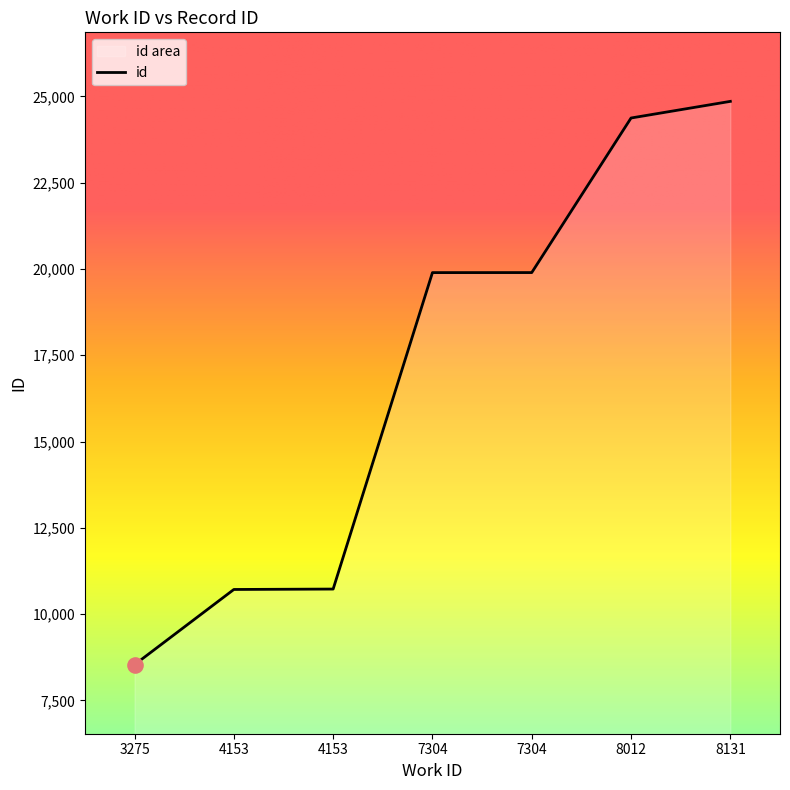

Which has a higher value, 4153 or 8012?

8012